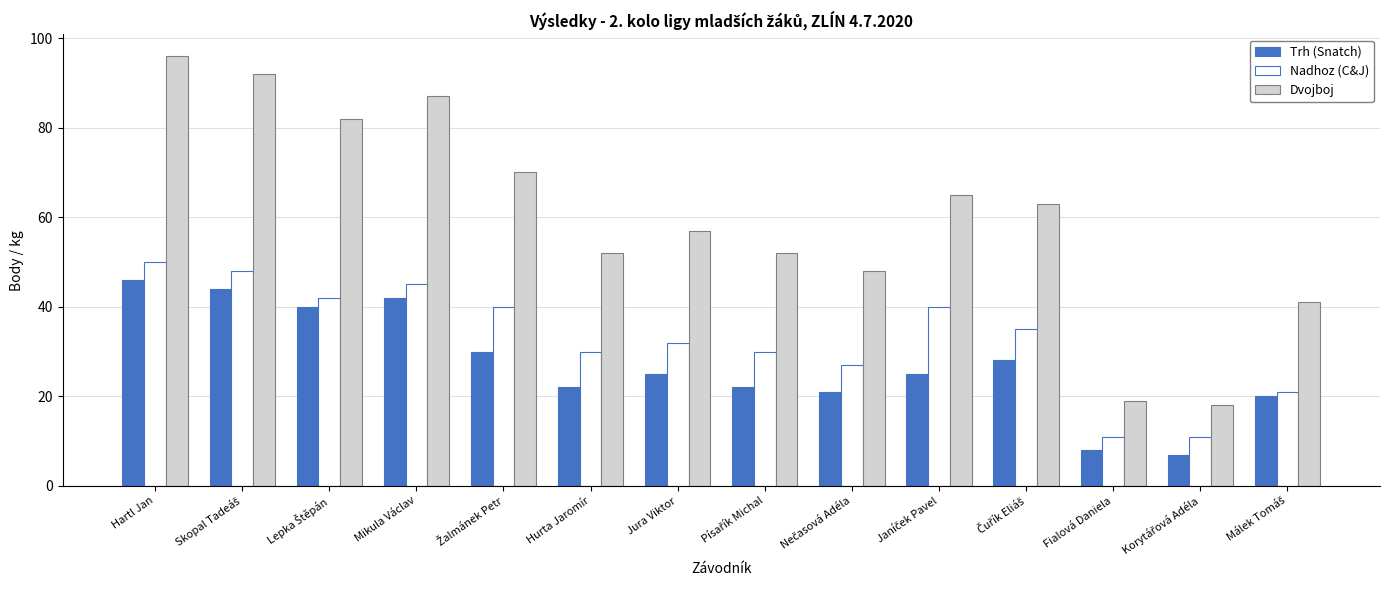

What is the difference between the maximum and minimum values in the Trh (Snatch) series?

39